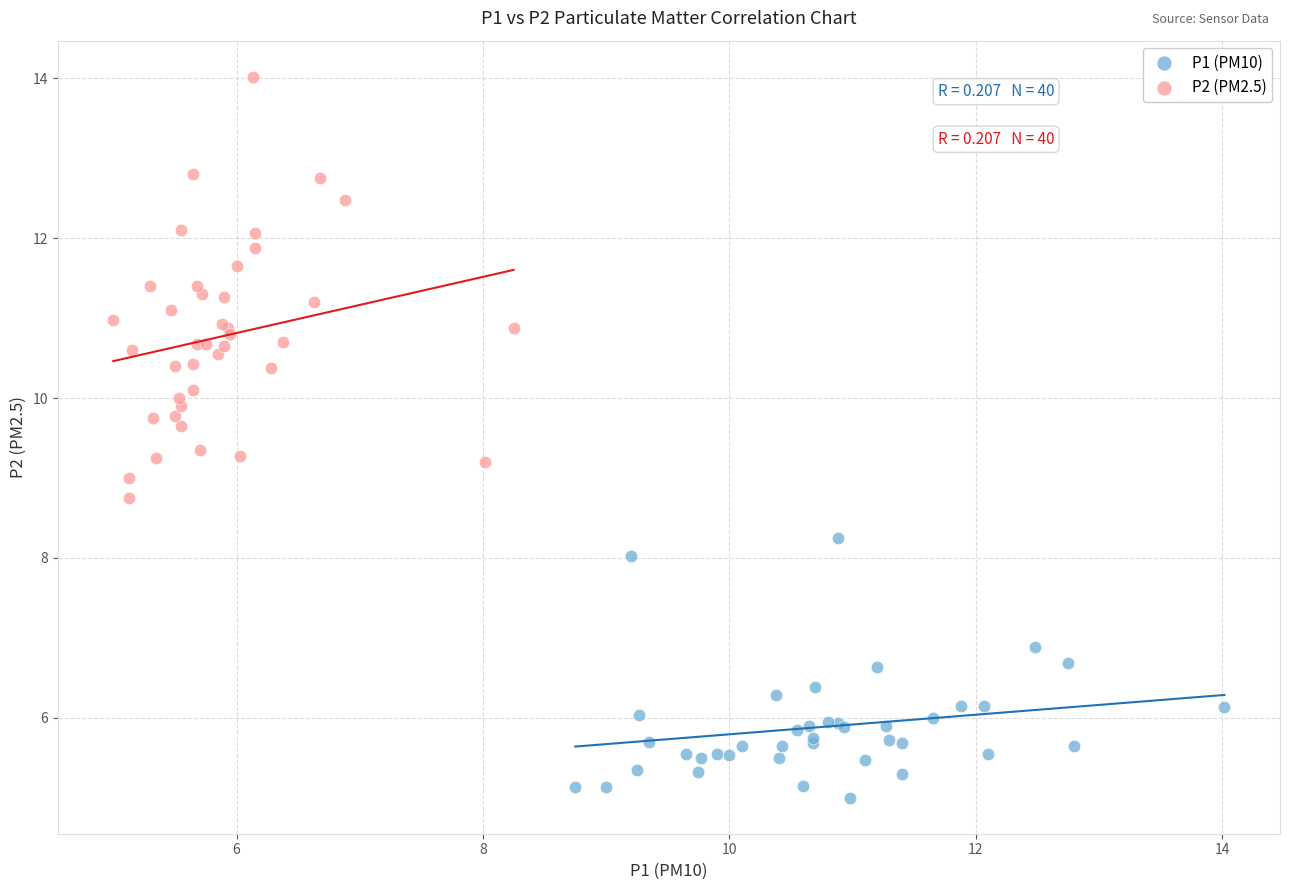

Which series has the widest spread of Y values?

P2 (PM2.5)